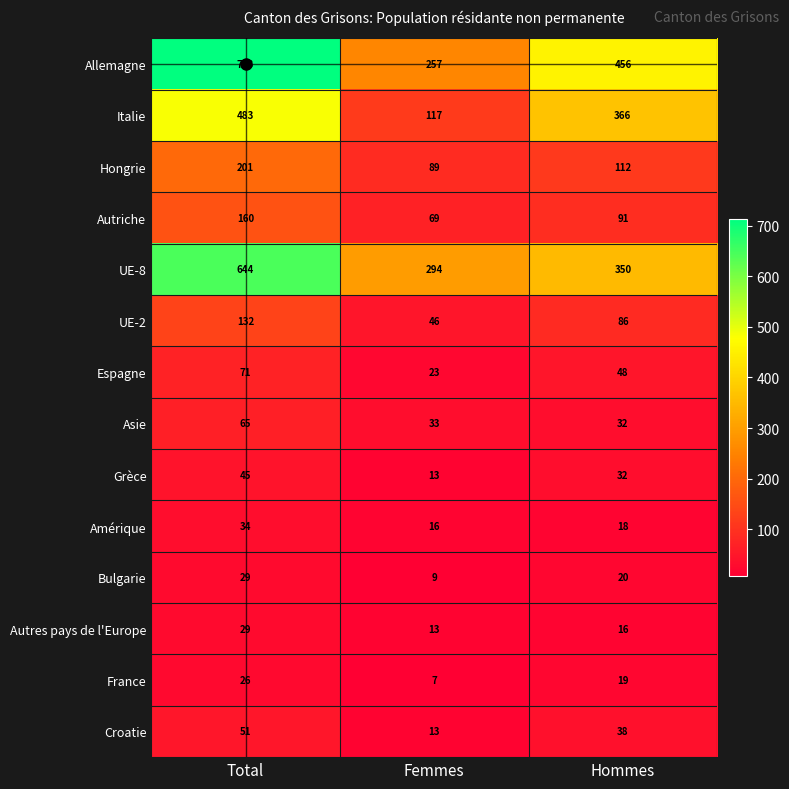

List the labels in order of Bulgarie value, smallest first.

Femmes, Hommes, Total